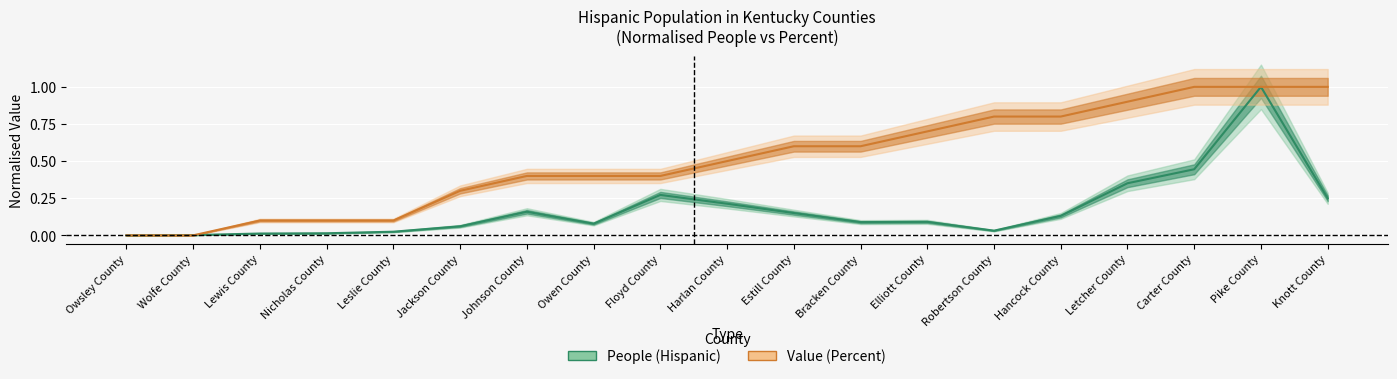

Is it true that Value (Percent) equals 0.5 at Jackson County?

False